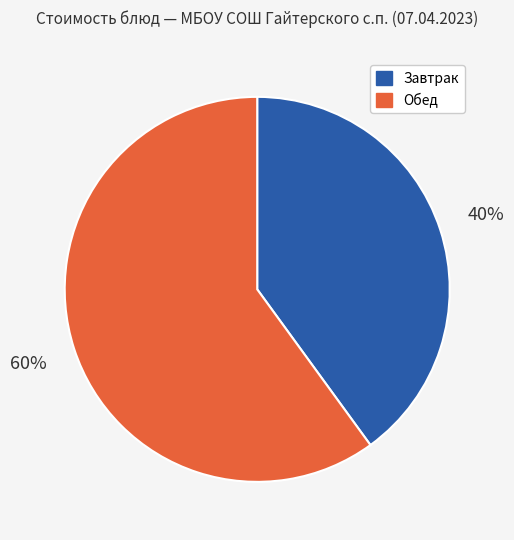

Which category has the smallest portion of the pie?

Завтрак